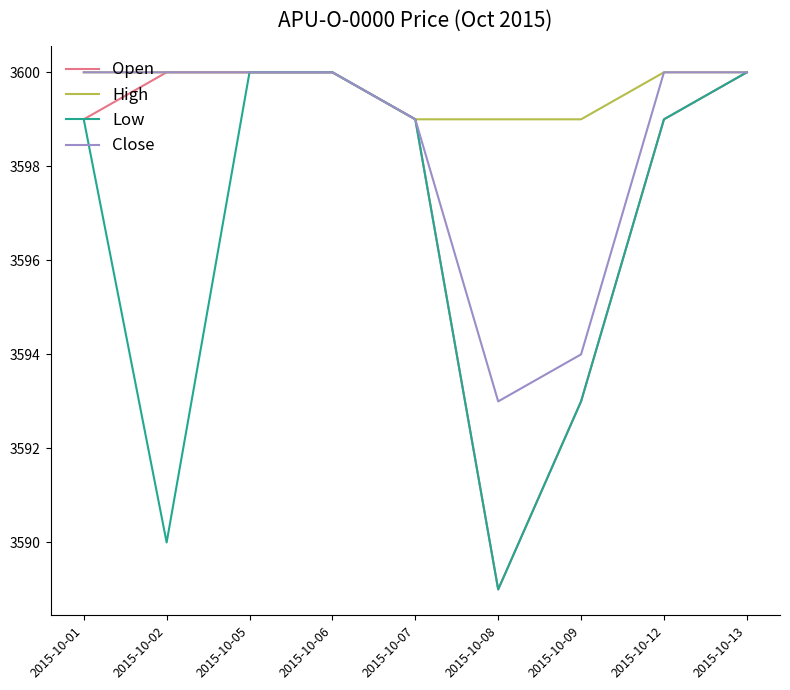

Reading right to left, extract all data points from this chart.

Open: 3600	3599	3593	3589	3599	3600	3600	3600	3599
High: 3600	3600	3599	3599	3599	3600	3600	3600	3600
Low: 3600	3599	3593	3589	3599	3600	3600	3590	3599
Close: 3600	3600	3594	3593	3599	3600	3600	3600	3600